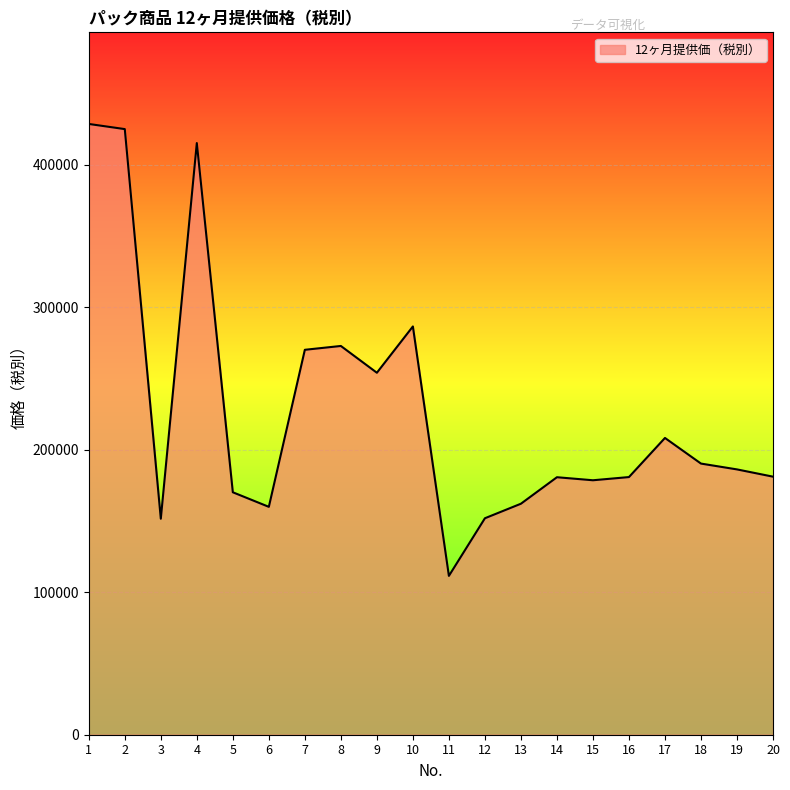

What is the change in value from 4 to 7?

-145040